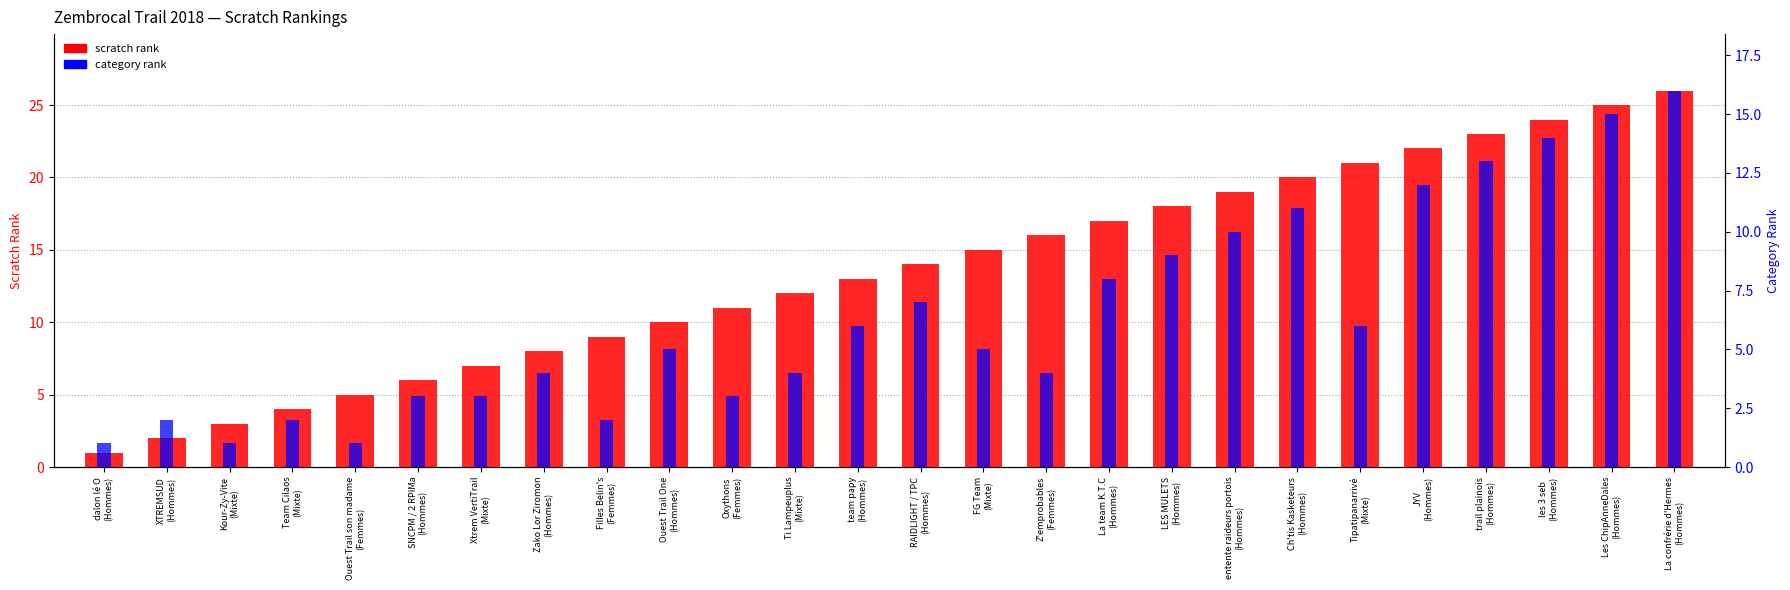

Which category has the highest value in the scratch rank series?

La confrérie d'Hermes
(Hommes)